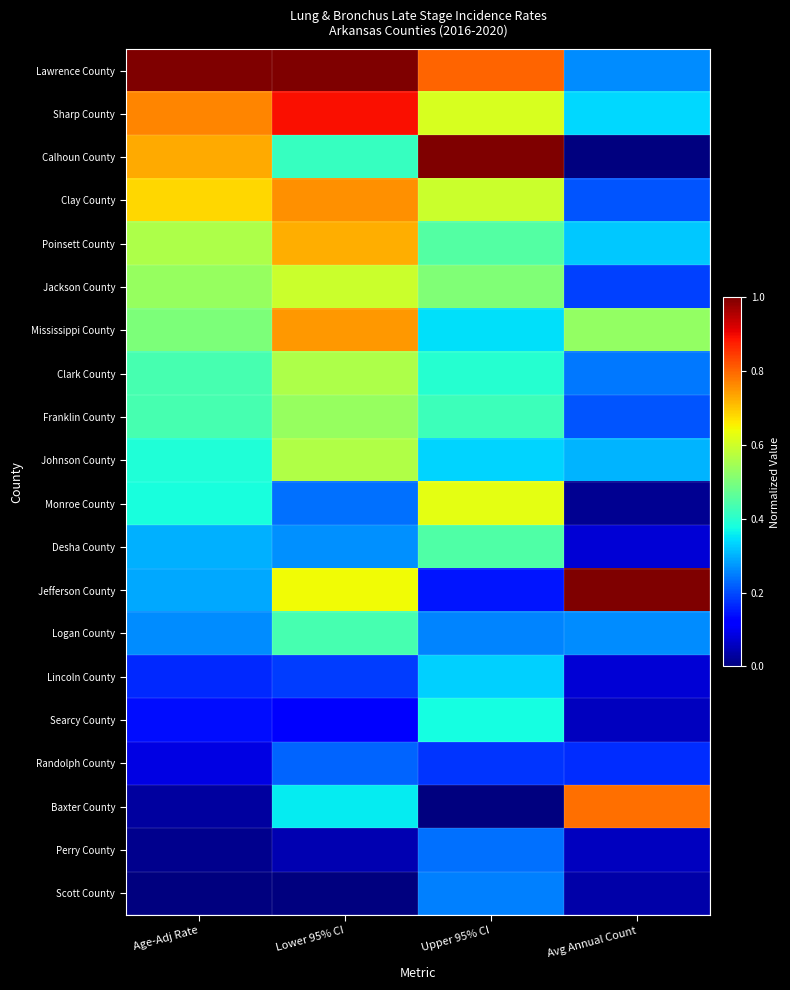

Which series has the largest range (max minus min)?

Calhoun County